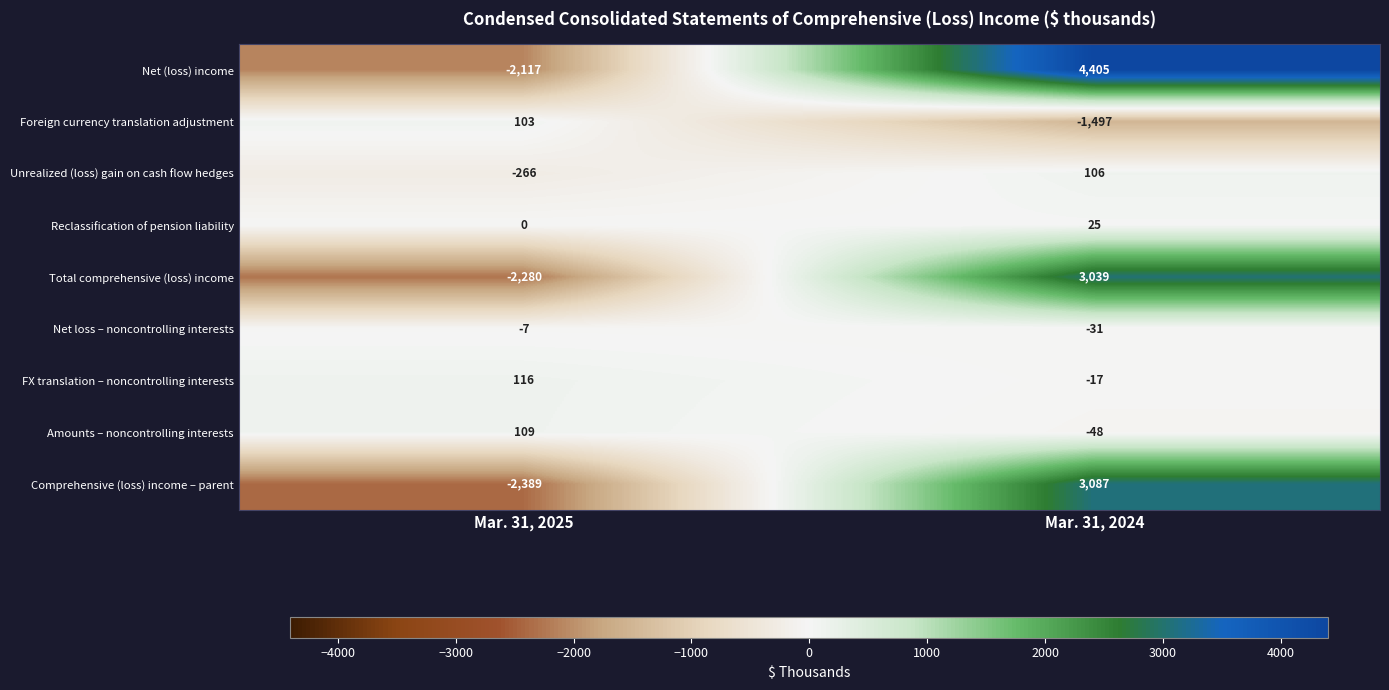

What value does the Foreign currency translation adjustment series have at Mar. 31, 2025, to the nearest 10?

100